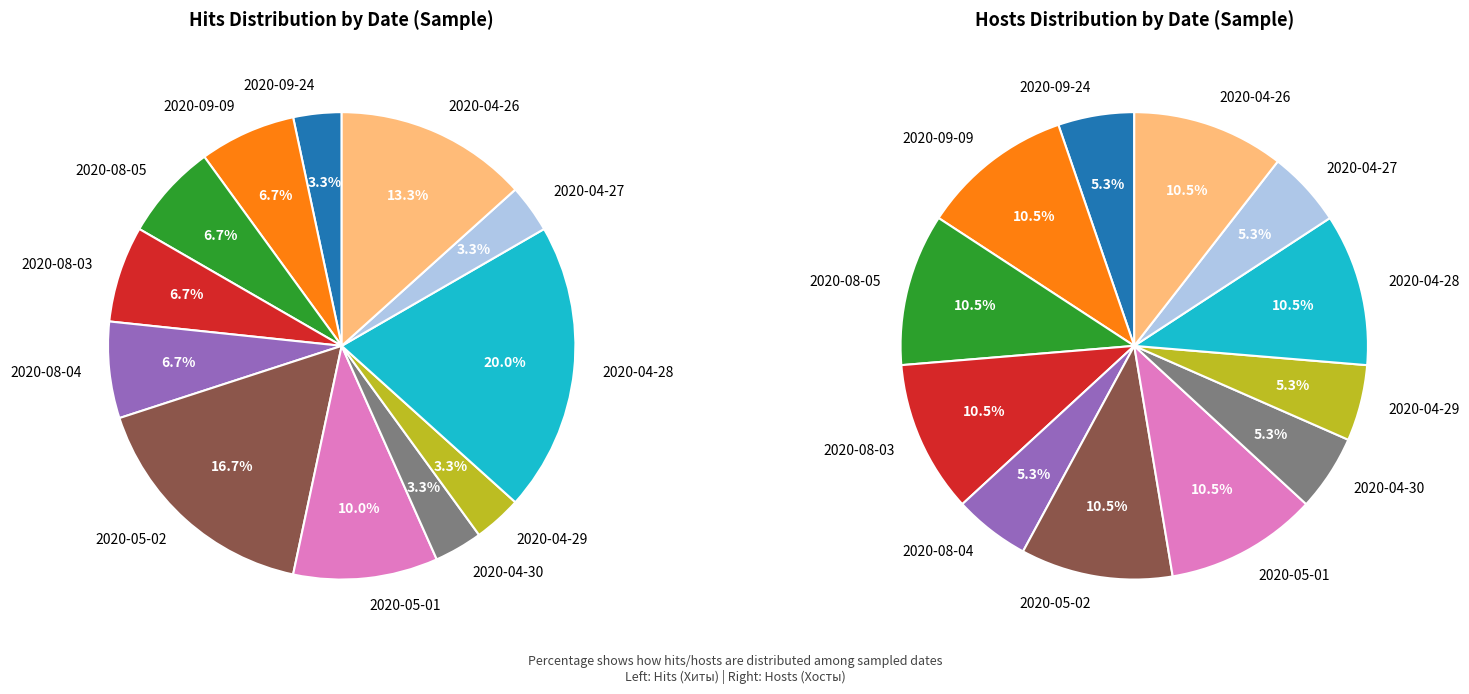

What percentage is the 2020-09-24 slice, to the nearest percent?

3%